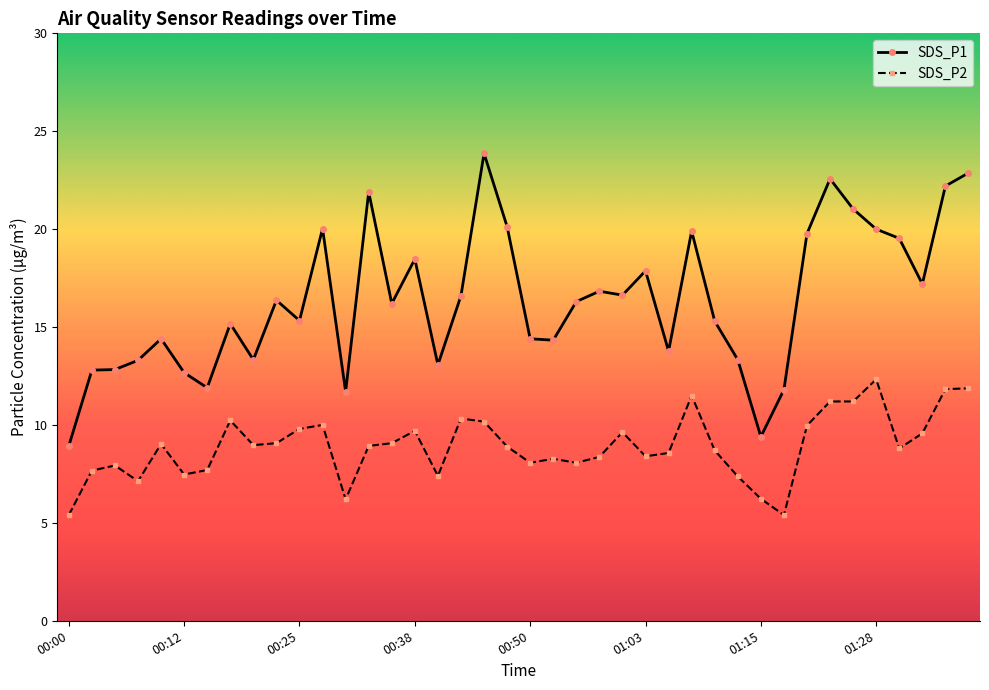

True or false: SDS_P2 and SDS_P1 intersect in this chart.

False